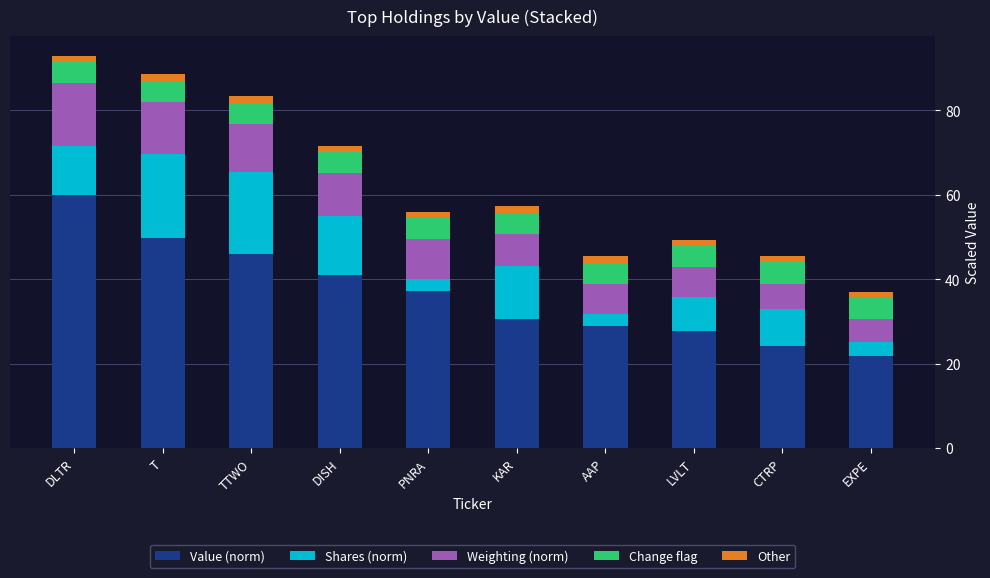

At which label does Value (norm) reach its minimum?

EXPE